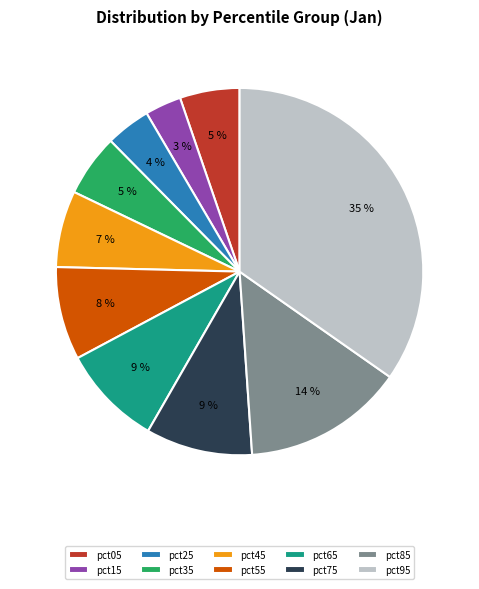

To the nearest percent, what is the difference between the pct65 and pct25 slice percentages?

5%